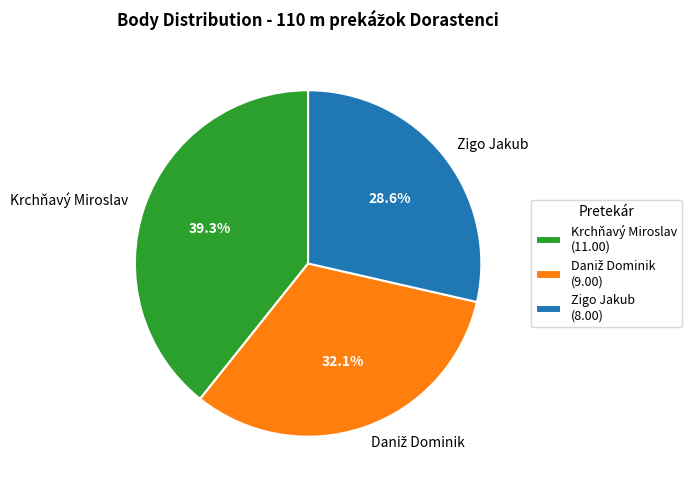

How much of the chart is everything except Zigo Jakub?

71.4%